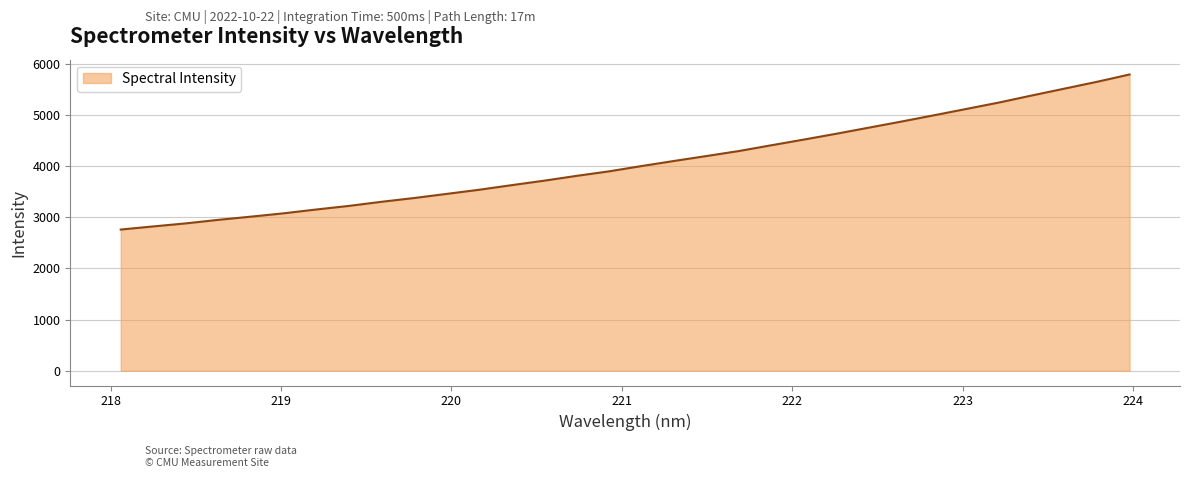

What is the smallest value displayed?

2760.1